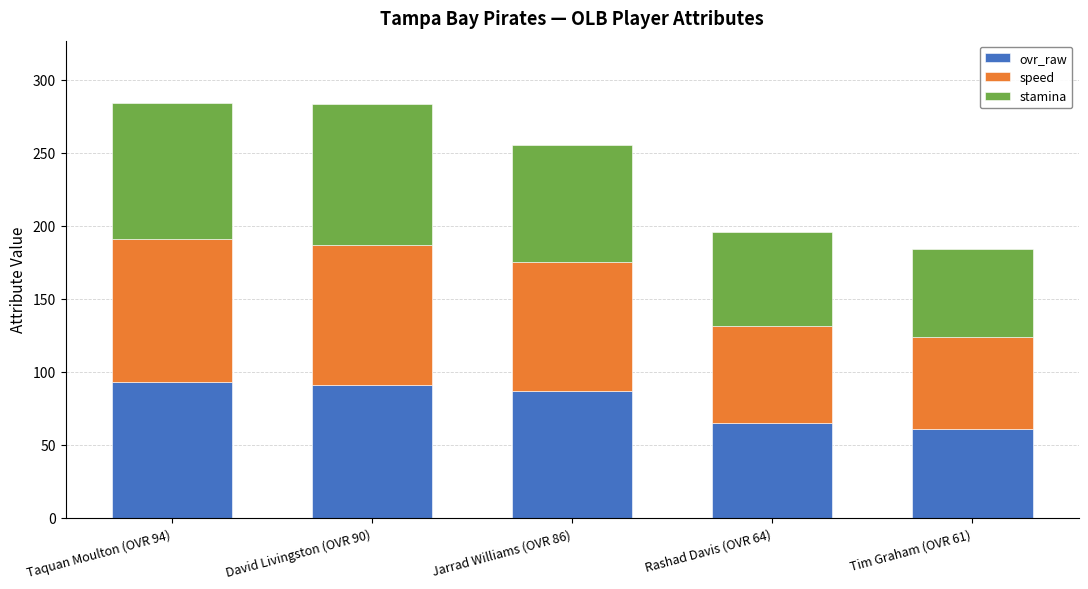

What is the lowest value of the ovr_raw series?

61